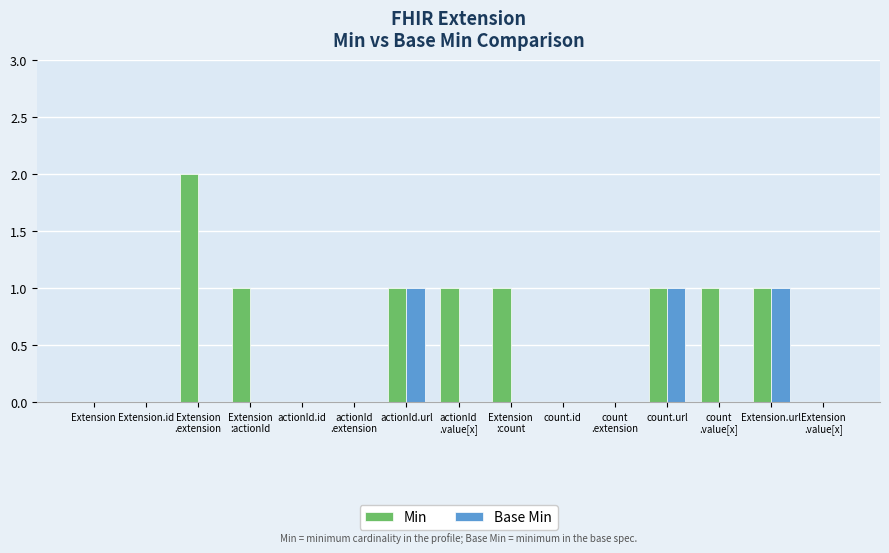

The Min series shows 0 at count
.extension. True or false?

True